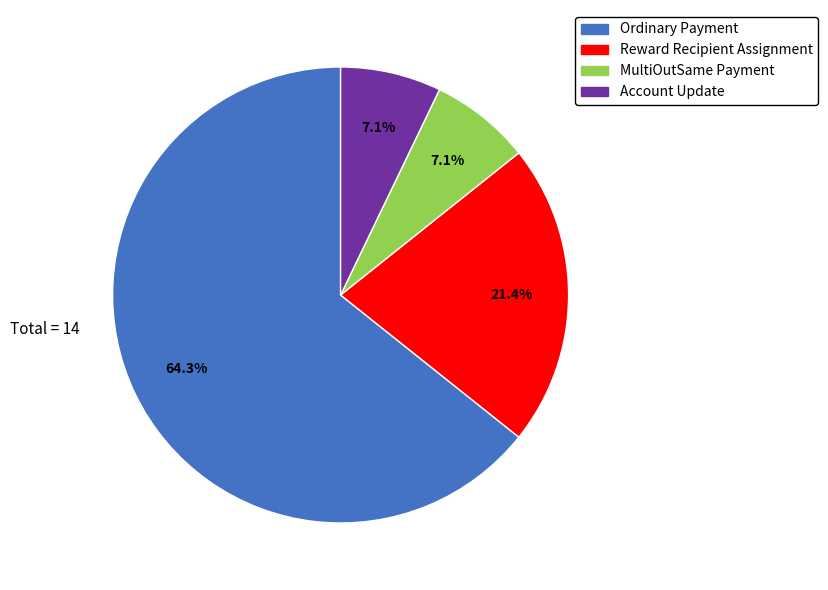

Does Account Update account for over 50% of the chart?

No